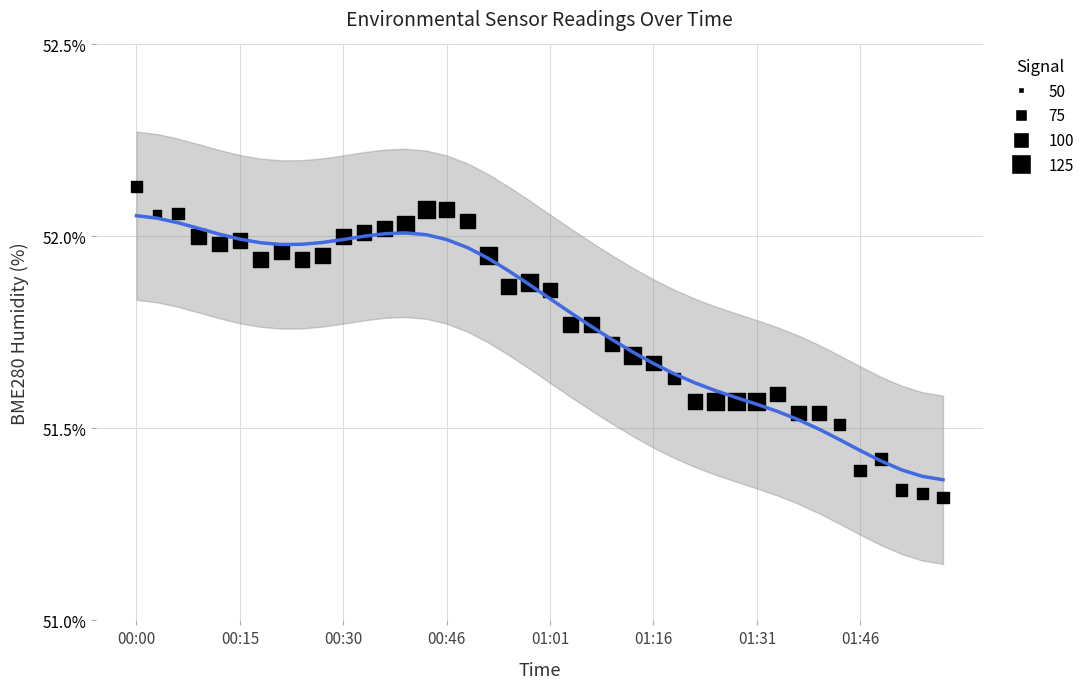

Which series has the largest total across all categories?

BME280 Humidity (smoothed)